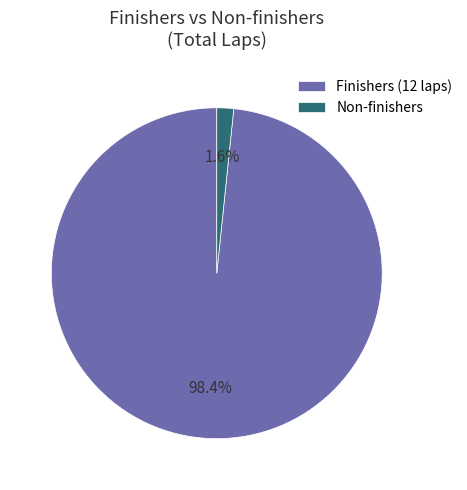

Which slice is the largest?

Finishers (12 laps)